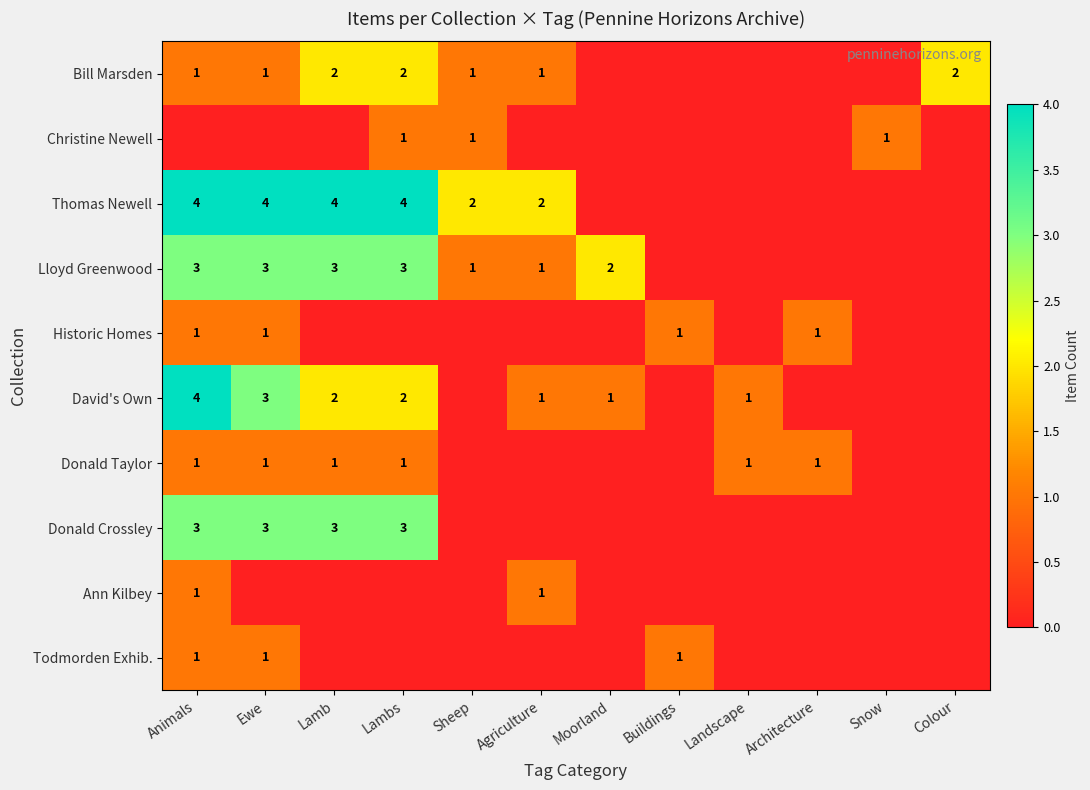

What is the sum of the Lloyd Greenwood values at Lambs and Sheep?

4